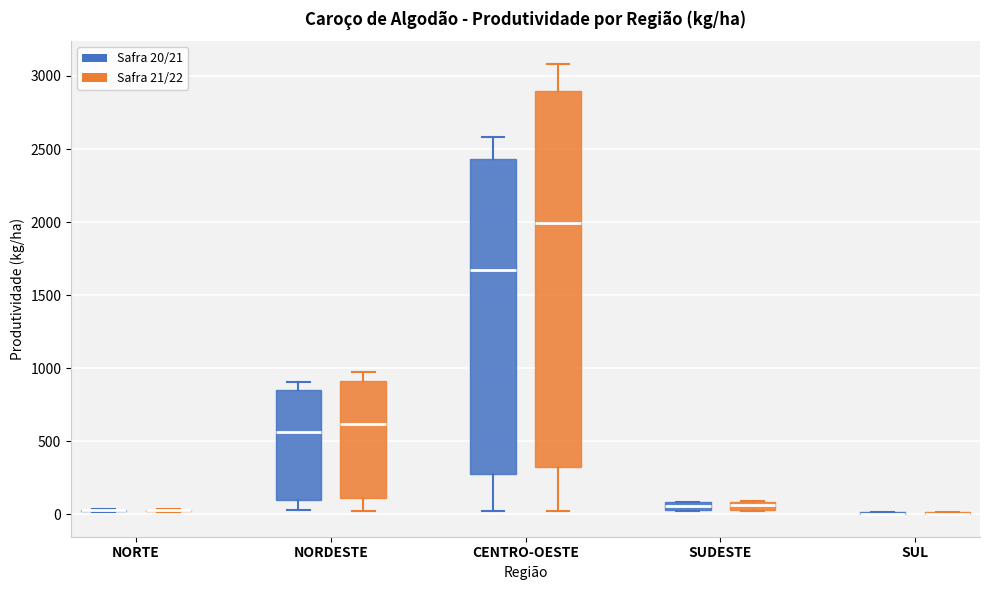

Where does the upper whisker of the box for CENTRO-OESTE (Safra 20/21) end on the y-axis? The values are not printed on the chart, so give them approximately, as read against the axis.

2600